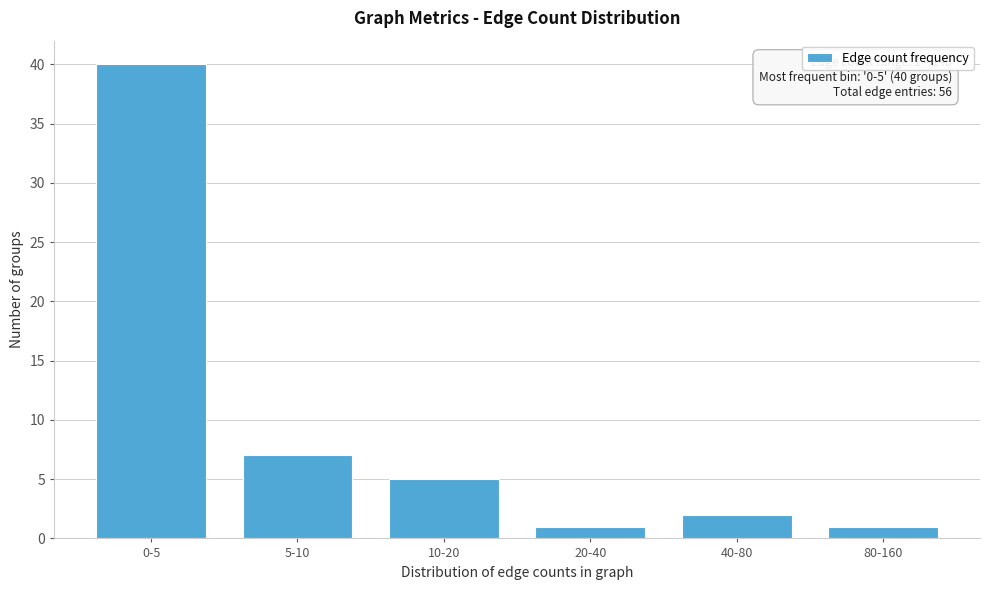

Reading left to right, extract all data points from this chart.

0-5=40	5-10=7	10-20=5	20-40=1	40-80=2	80-160=1